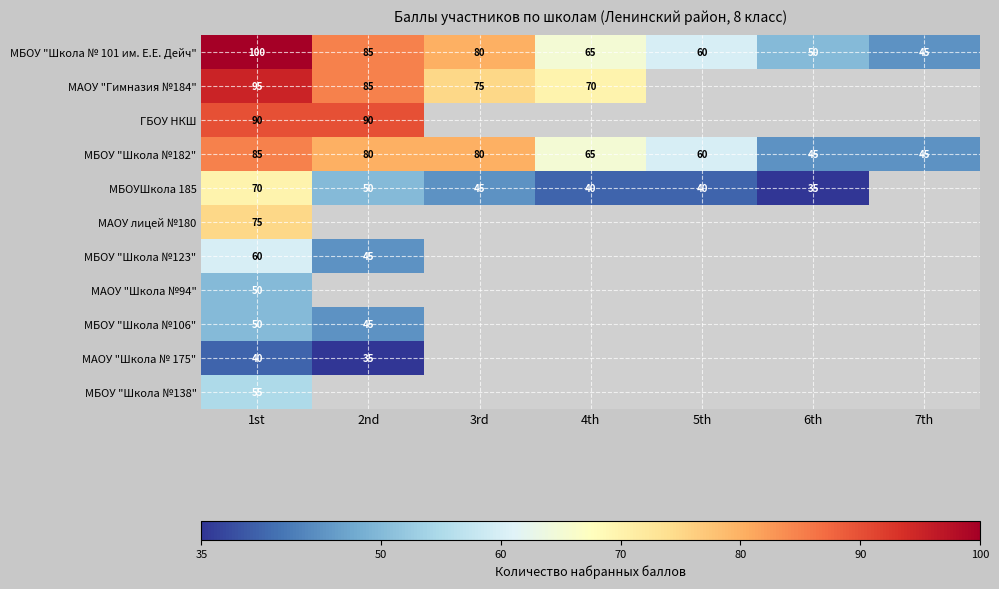

What is the difference between the second highest and second lowest values in the МБОУ "Школа № 101 им. Е.Е. Дейч" series?

35